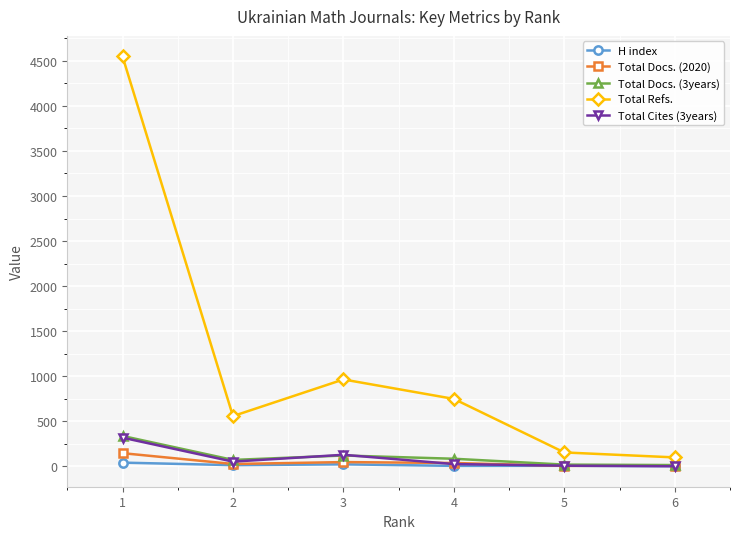

Which series has the widest spread of values?

Total Refs.